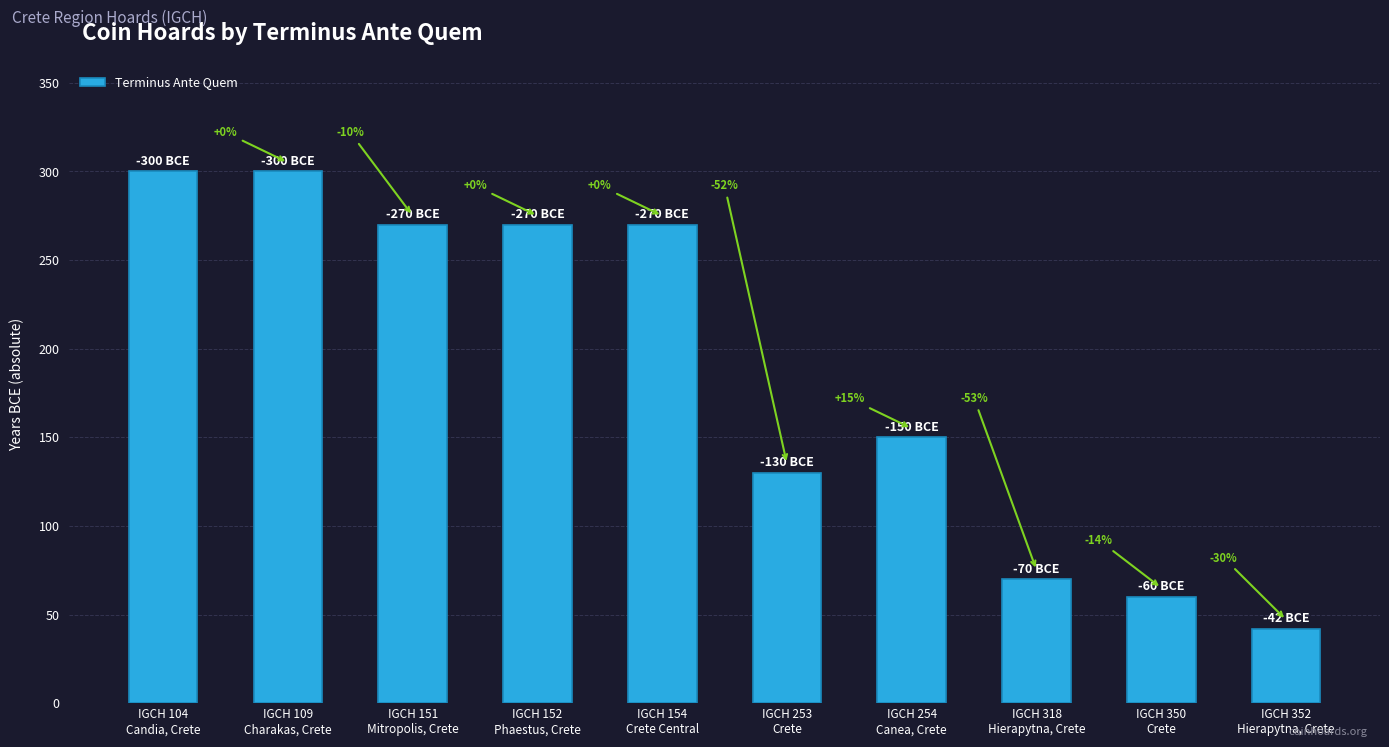

List the labels in order of value, largest first.

IGCH 104
Candia, Crete, IGCH 109
Charakas, Crete, IGCH 151
Mitropolis, Crete, IGCH 152
Phaestus, Crete, IGCH 154
Crete Central, IGCH 254
Canea, Crete, IGCH 253
Crete, IGCH 318
Hierapytna, Crete, IGCH 350
Crete, IGCH 352
Hierapytna, Crete